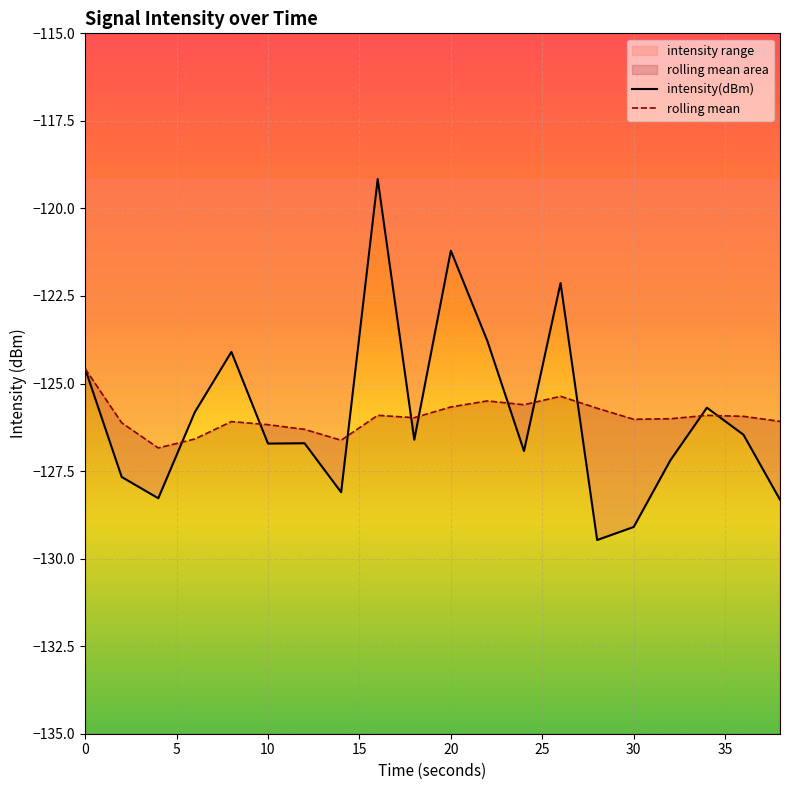

Reading right to left, extract all data points from this chart.

intensity(dBm): -128.3	-126.5	-125.7	-127.2	-129.1	-129.5	-122.1	-126.9	-123.8	-121.2	-126.6	-119.2	-128.1	-126.7	-126.7	-124.1	-125.8	-128.3	-127.7	-124.6
rolling_mean: -126.1	-125.9	-125.9	-126.0	-126.0	-125.7	-125.4	-125.6	-125.5	-125.7	-126.0	-125.9	-126.6	-126.3	-126.2	-126.1	-126.6	-126.8	-126.1	-124.6